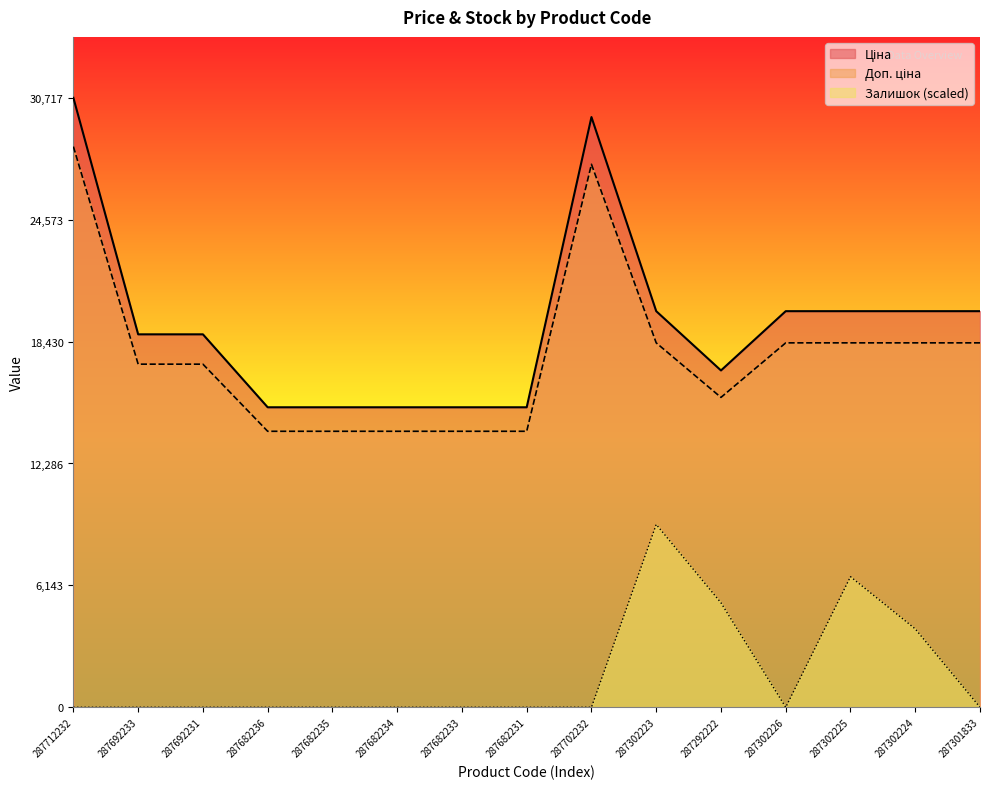

True or false: Ціна has a value of 19964.2 at 287302224.

True